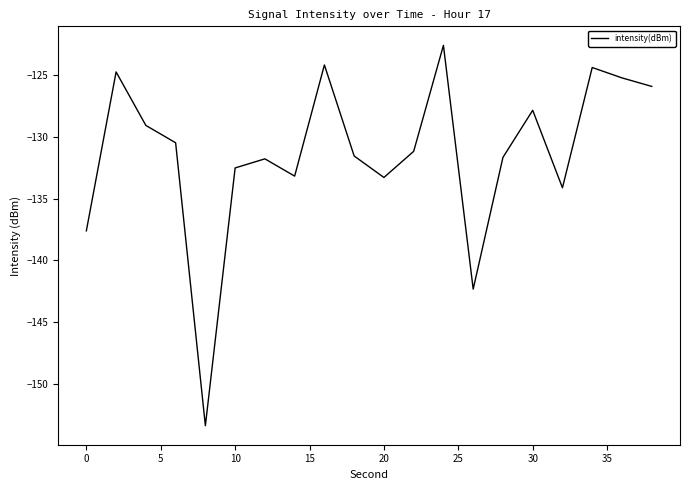

What is the minimum value shown in the chart?

-153.4